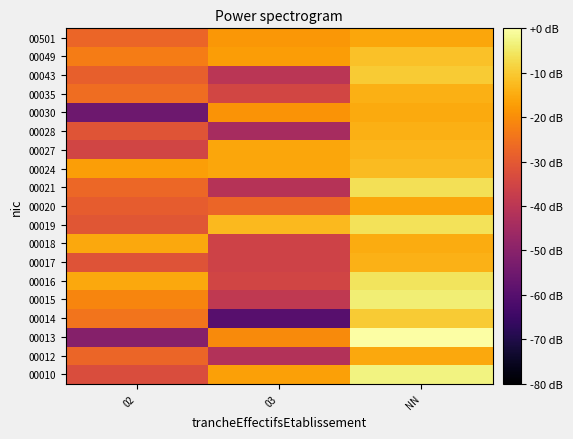

Reading left to right, transcribe all the data shown in this chart.

00010: 02=-33.0	03=-16.8	NN=-3.1
00012: 02=-27.2	03=-41.8	NN=-15.5
00013: 02=-50.8	03=-20.3	NN=0.0
00014: 02=-24.6	03=-60.0	NN=-9.7
00015: 02=-21.4	03=-38.8	NN=-3.8
00016: 02=-15.4	03=-35.2	NN=-5.8
00017: 02=-31.4	03=-35.7	NN=-13.8
00018: 02=-15.6	03=-35.6	NN=-14.8
00019: 02=-30.7	03=-12.7	NN=-6.2
00020: 02=-29.2	03=-27.3	NN=-15.8
00021: 02=-27.0	03=-41.0	NN=-6.4
00024: 02=-16.9	03=-15.9	NN=-12.5
00027: 02=-35.2	03=-15.7	NN=-13.4
00028: 02=-31.1	03=-44.1	NN=-14.3
00030: 02=-55.5	03=-18.8	NN=-15.2
00035: 02=-25.7	03=-35.0	NN=-14.2
00043: 02=-28.4	03=-40.2	NN=-9.7
00049: 02=-22.9	03=-17.5	NN=-11.5
00501: 02=-27.2	03=-18.3	NN=-15.7